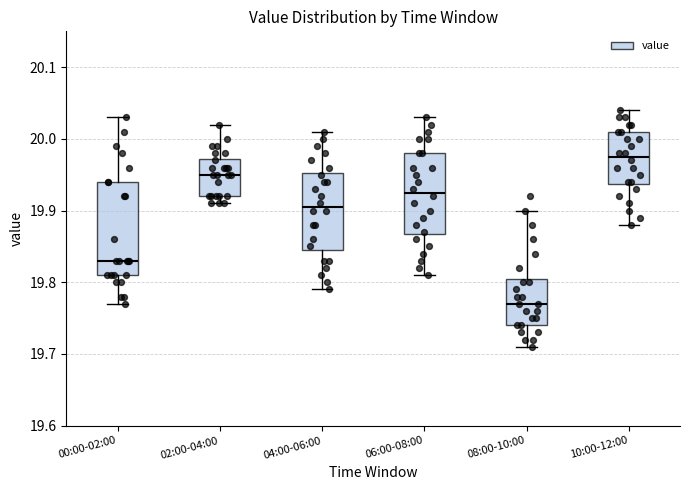

Where does the median line of the box for 04:00-06:00 sit on the y-axis? The values are not printed on the chart, so give them approximately, as read against the axis.

19.91